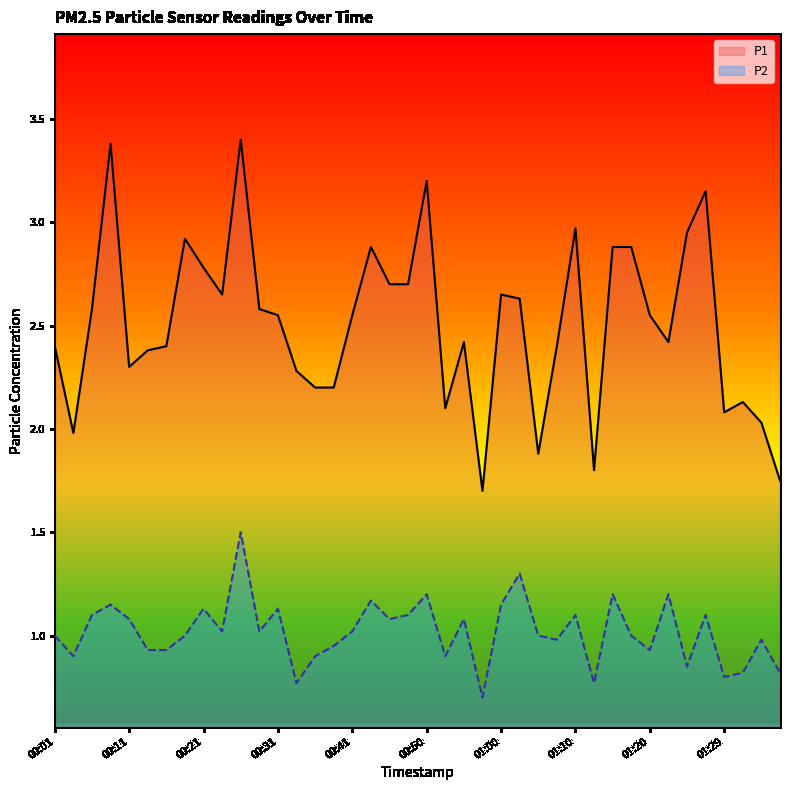

What is the difference between the second highest and second lowest values in the P1 series?

1.6